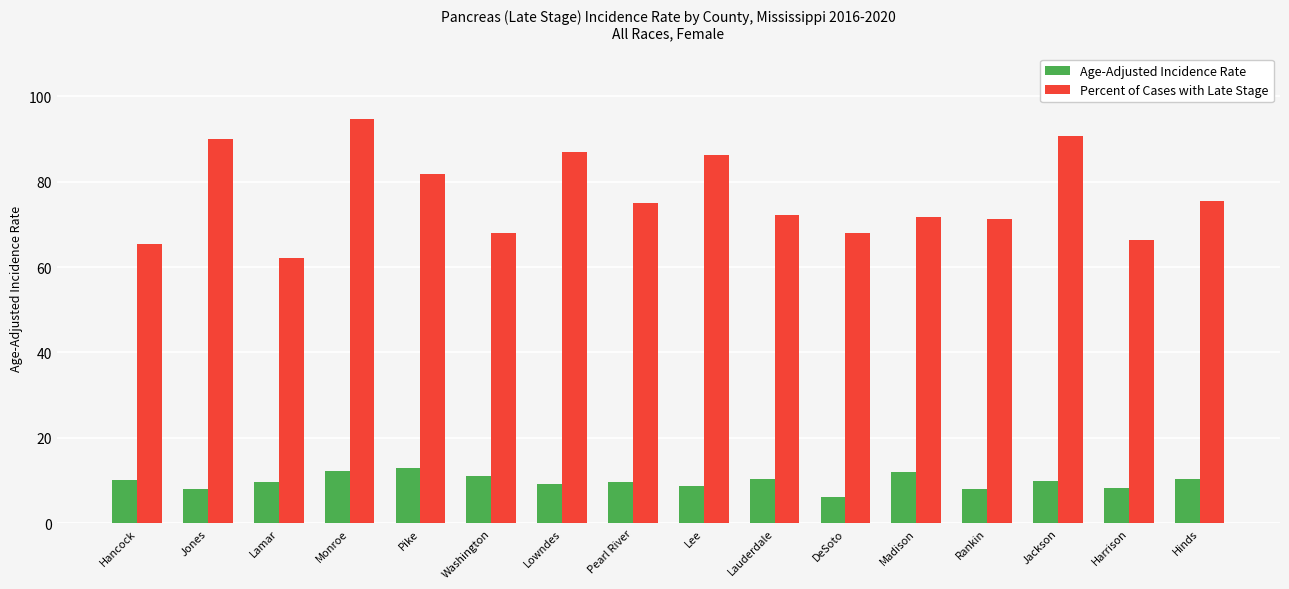

True or false: Percent of Cases with Late Stage has a value of 38.4 at Lowndes.

False